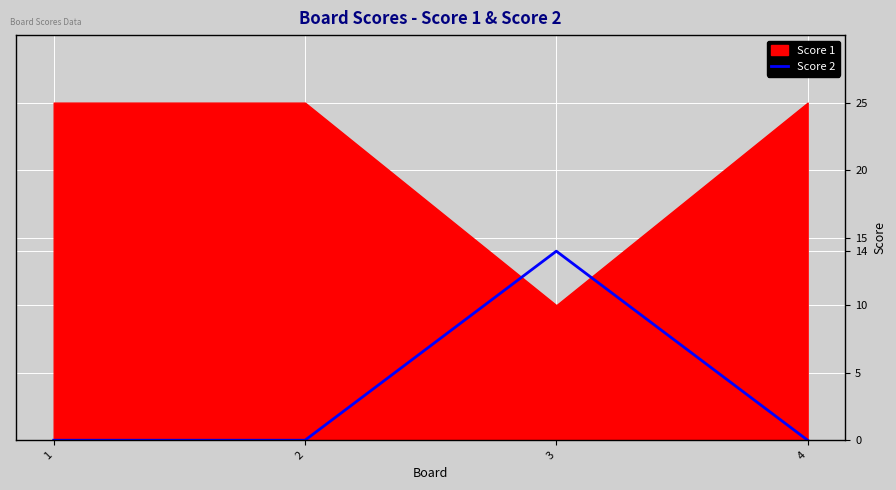

True or false: Score 2 has more than 0 interior local peaks.

True